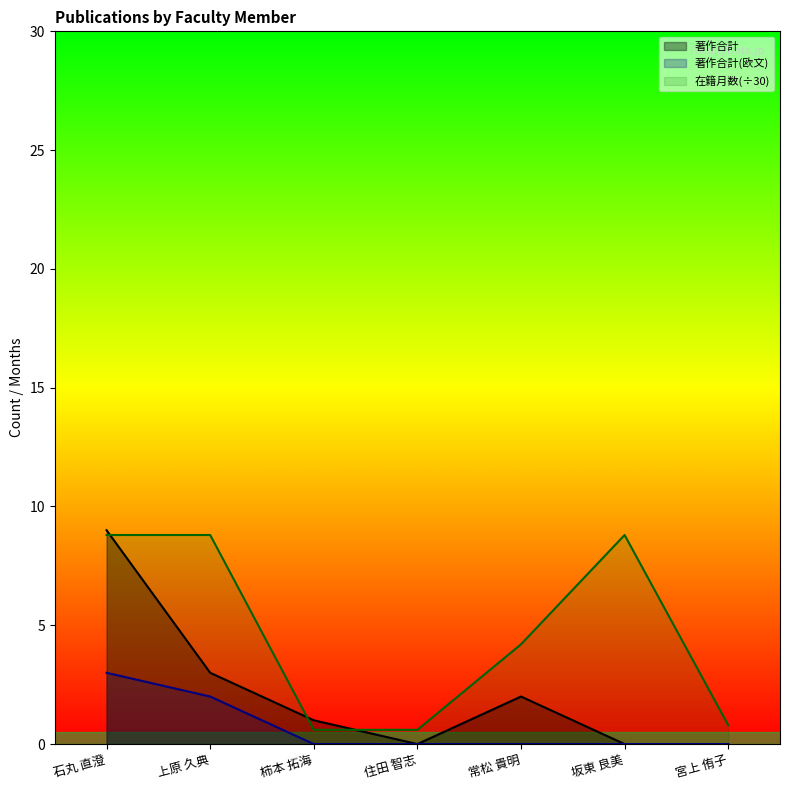

Which category has the lowest value across all series?

住田 智志